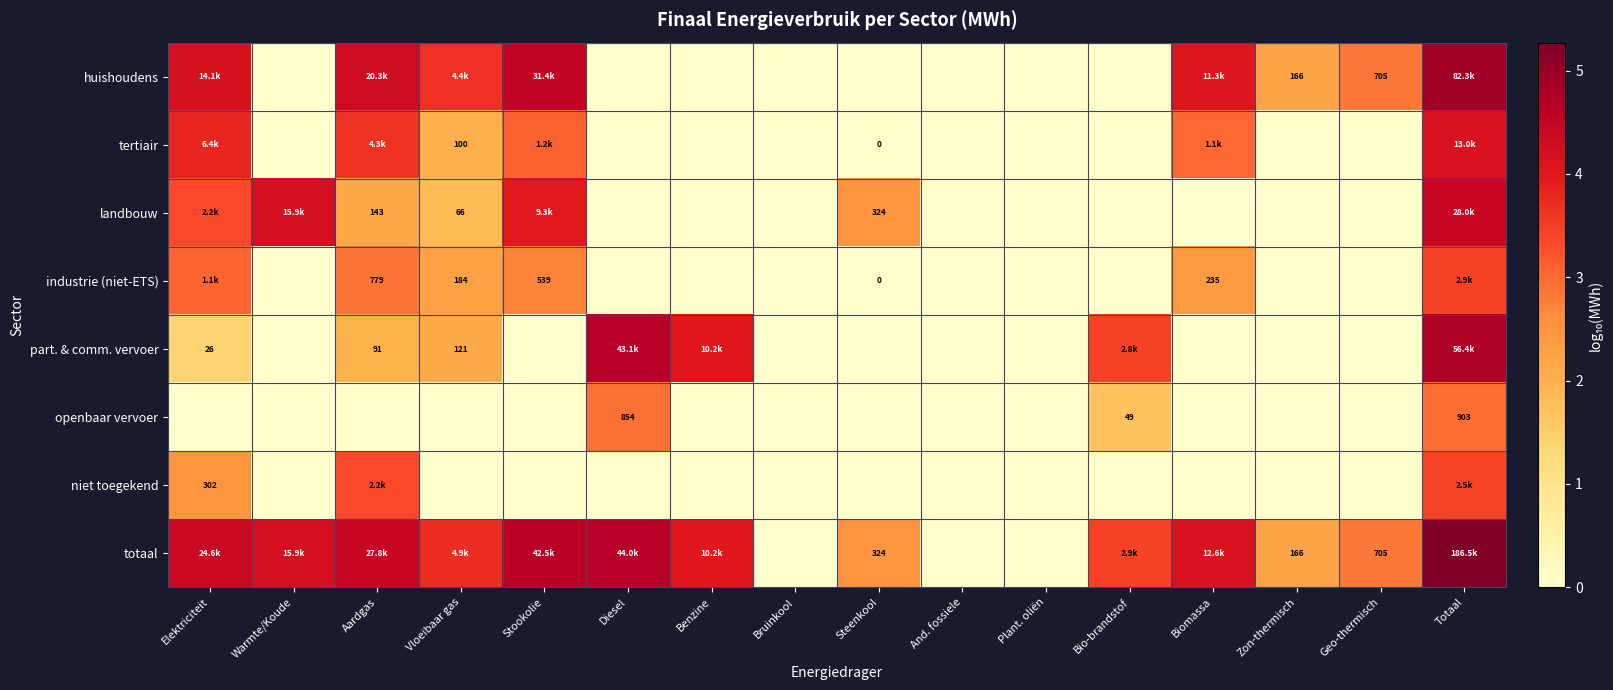

How many values in totaal are above zero?

13